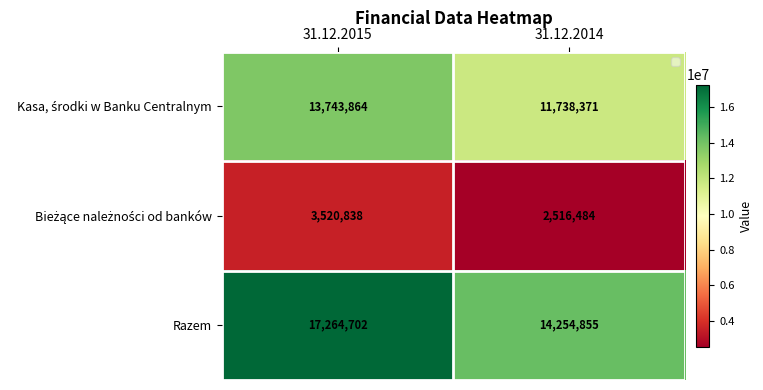

At which category is the sum across all series the highest?

31.12.2015